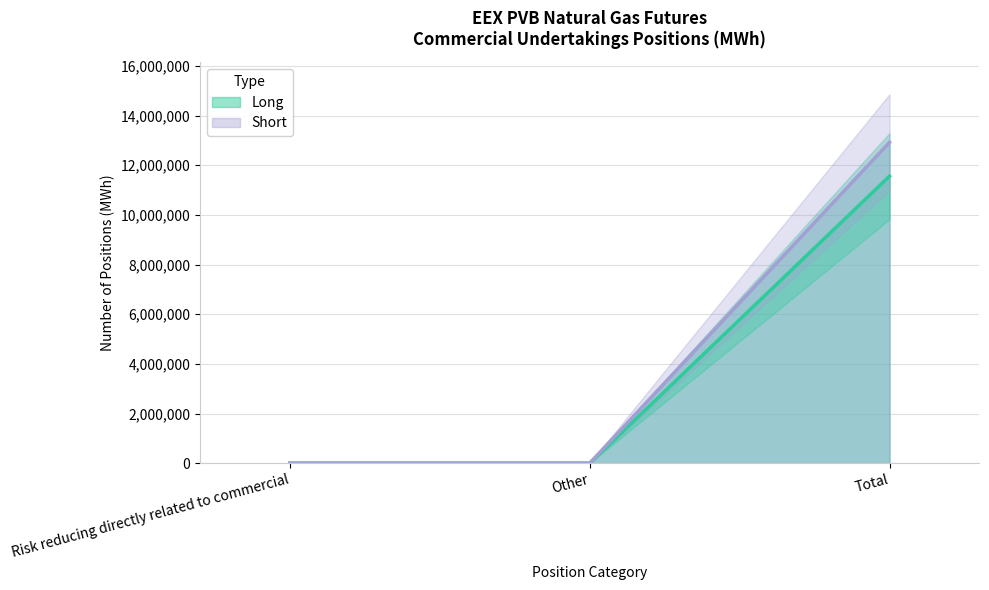

Rank the series by their average value, from highest to lowest.

Short, Long